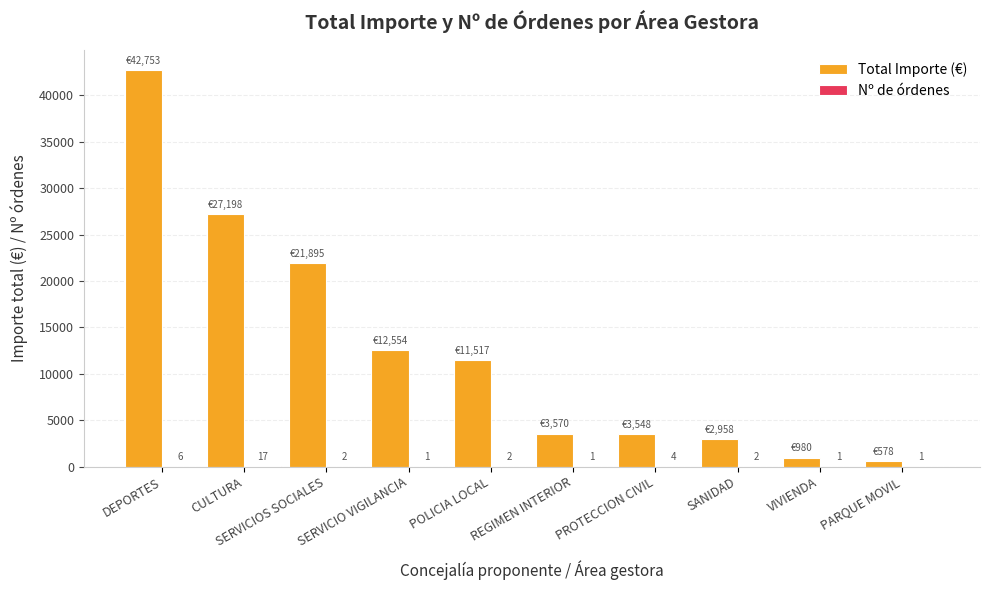

Which category has the highest value across all series?

DEPORTES